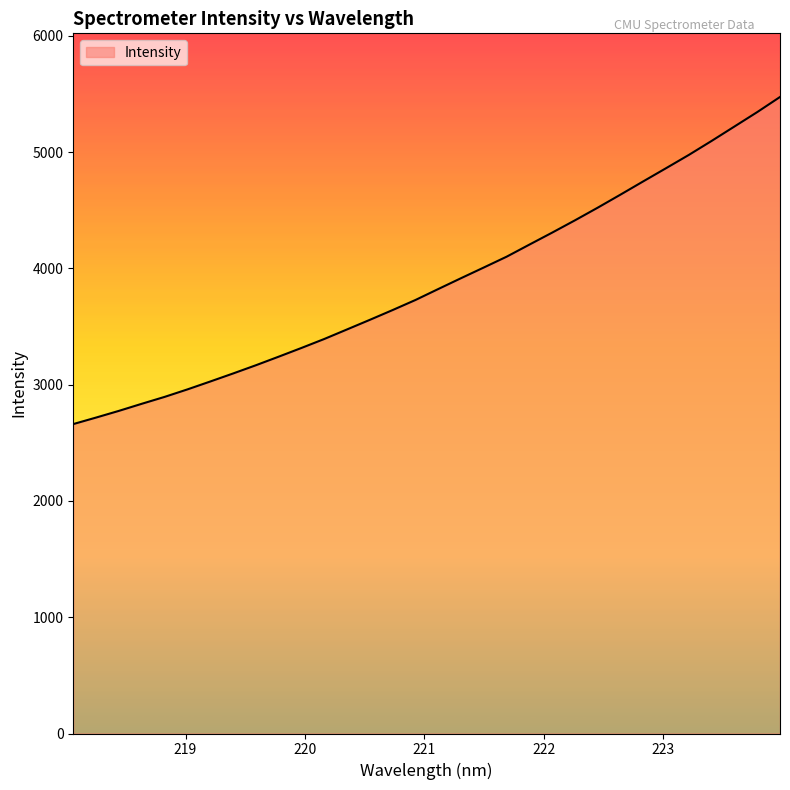

What is the difference between the maximum and minimum values?

2813.0